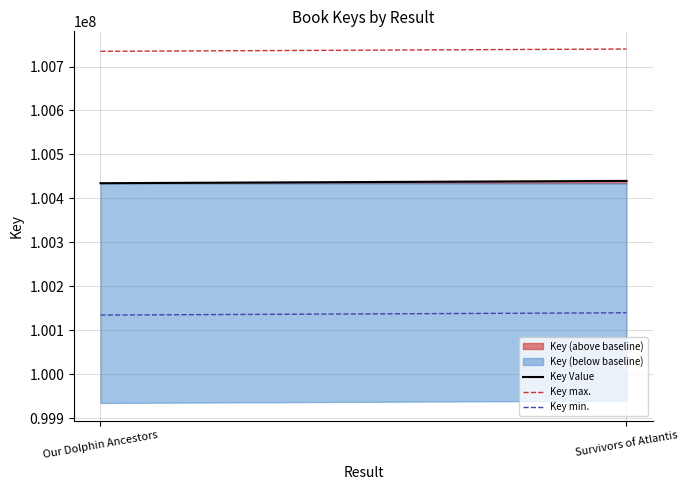

The value of Key max. at Our Dolphin Ancestors is 156974127. True or false?

False